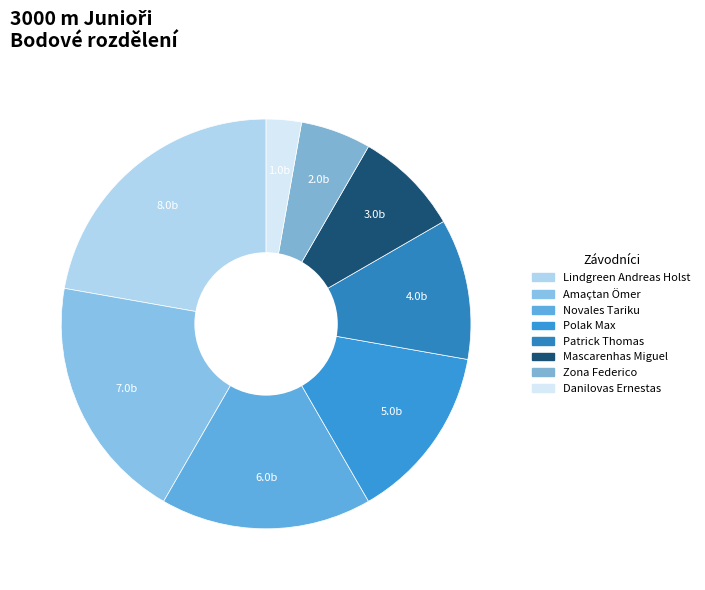

Is there a majority slice in this chart?

No